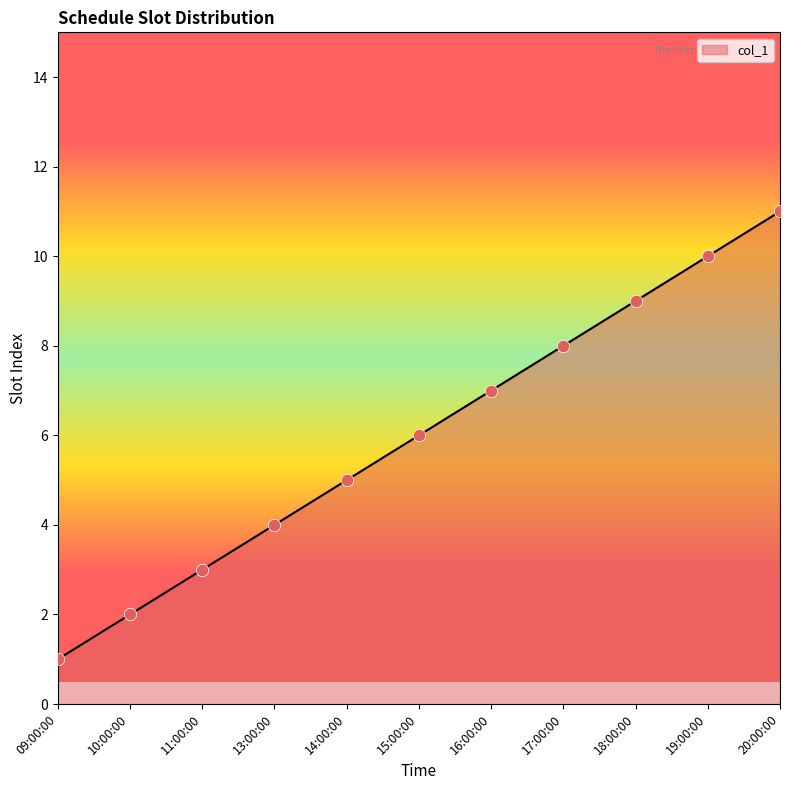

What is the change in value from 11:00:00 to 14:00:00?

+2